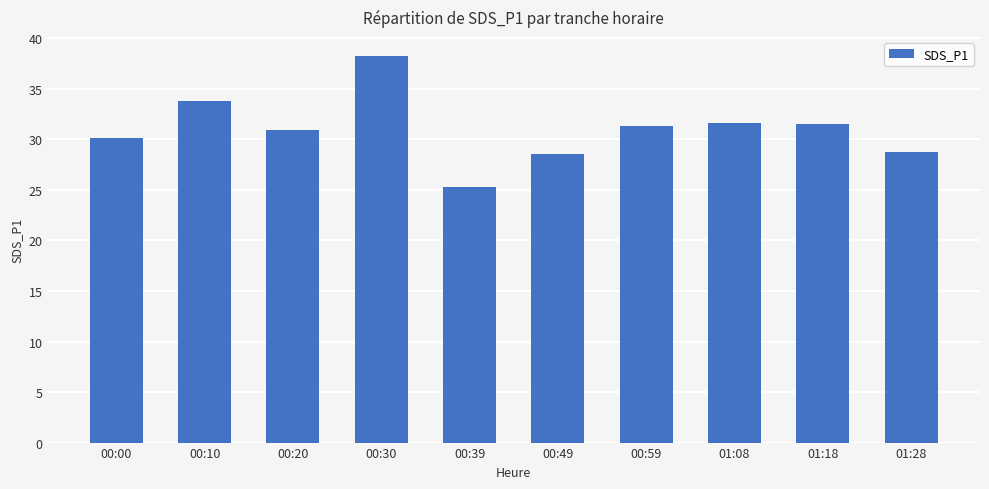

The chart shows a value of 31.4 at 00:59. True or false?

True